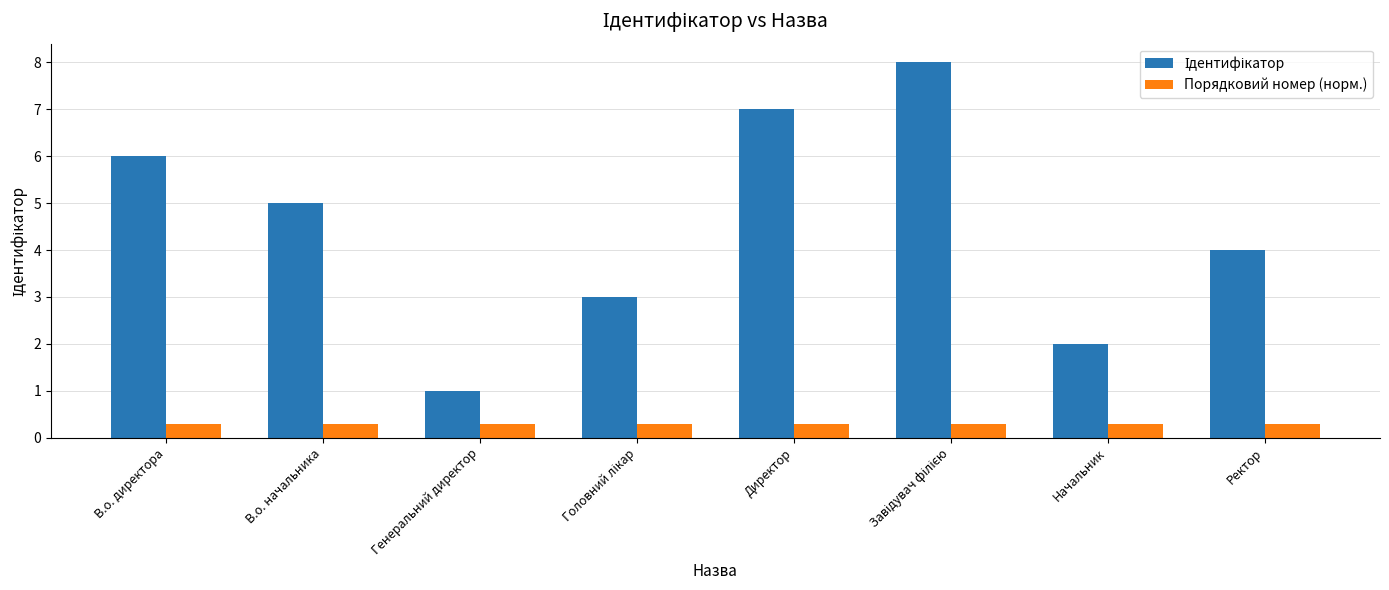

What is the difference between the highest and lowest values at Генеральний директор?

0.7